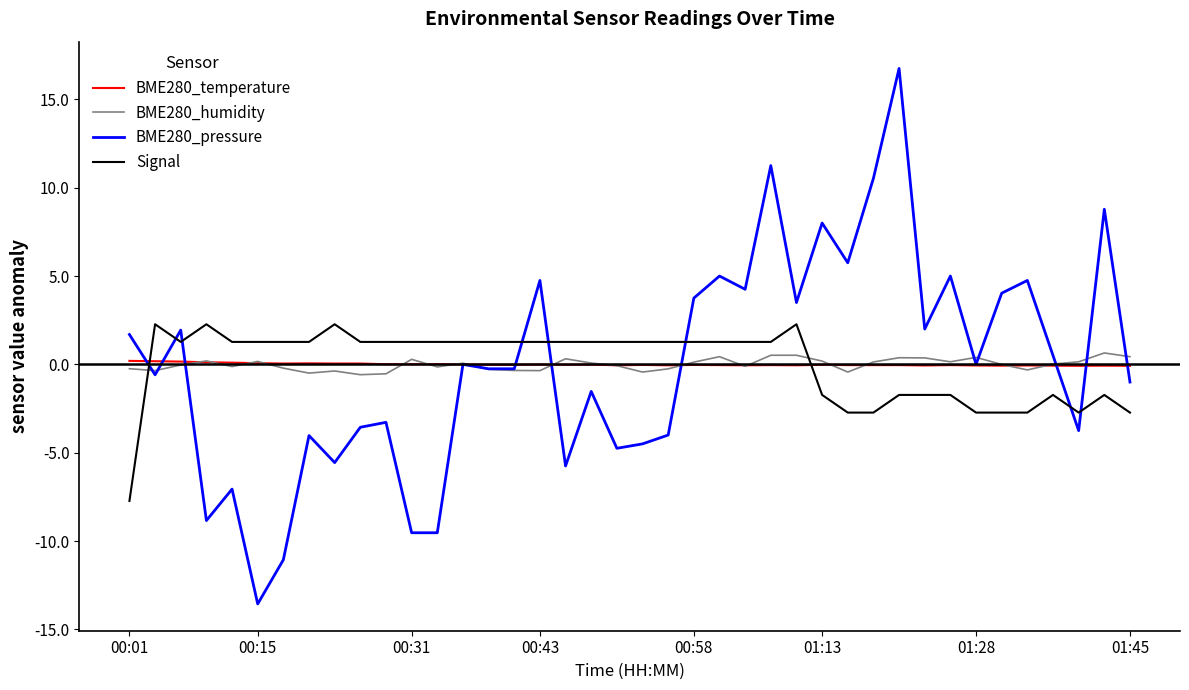

What is the smallest value displayed?

-13.6